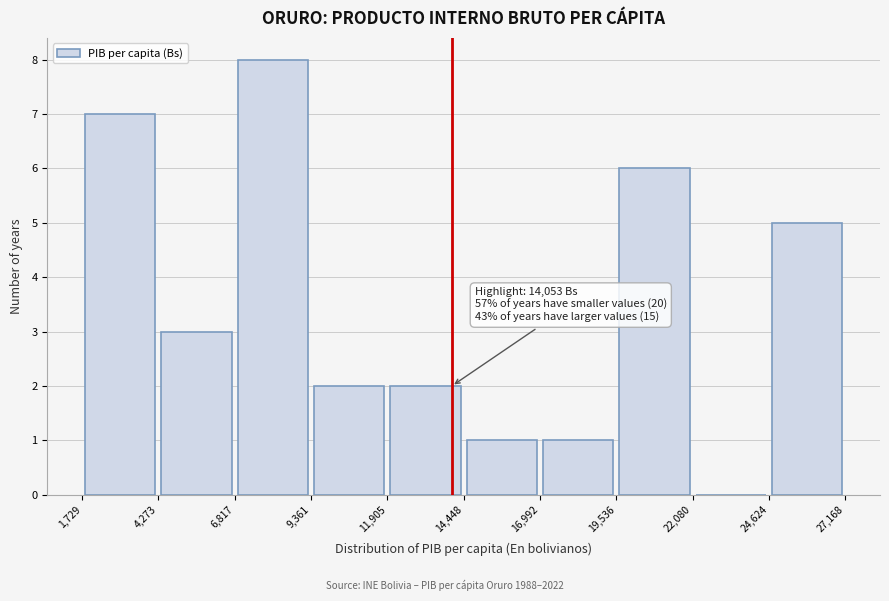

Over which range of the x-axis is the bar tallest?

6,817 to 9,361